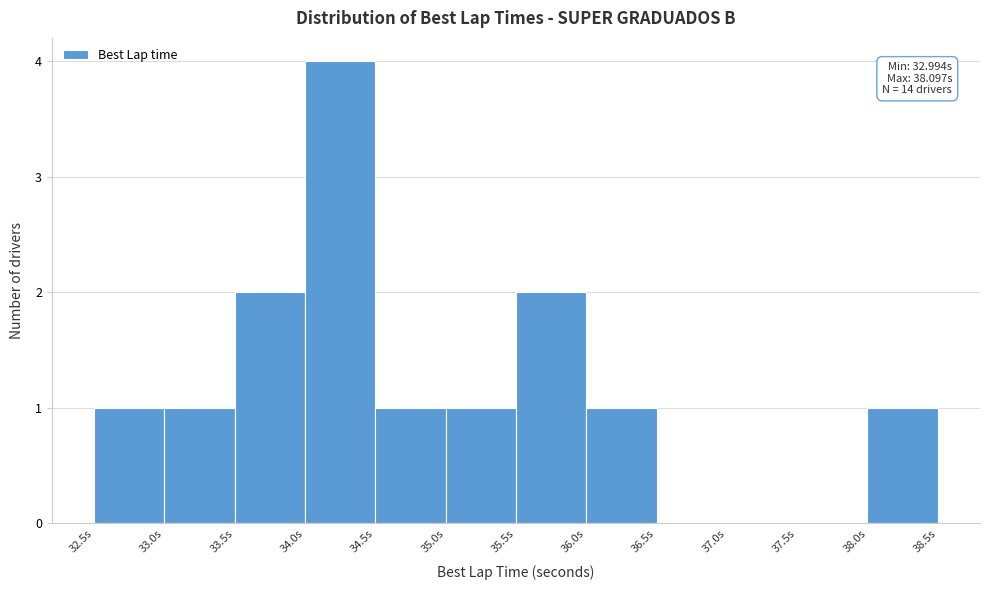

Which range on the x-axis has the tallest bar?

34.0 to 34.5